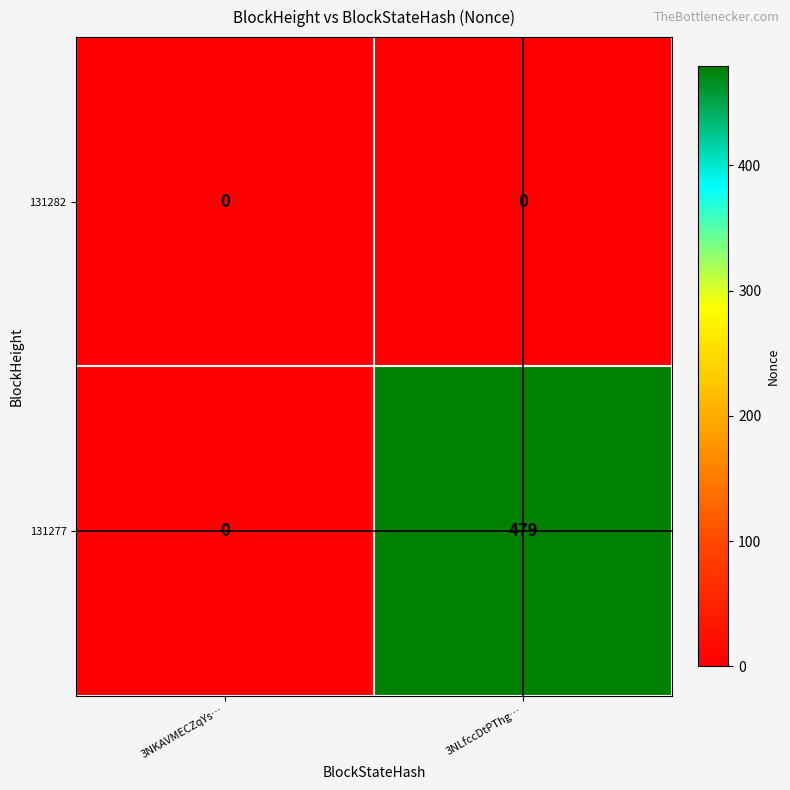

Reading left to right, what are all the values shown in this chart?

131282: 3NKAVMECZqYs…=0	3NLfccDtPThg…=0
131277: 3NKAVMECZqYs…=0	3NLfccDtPThg…=479